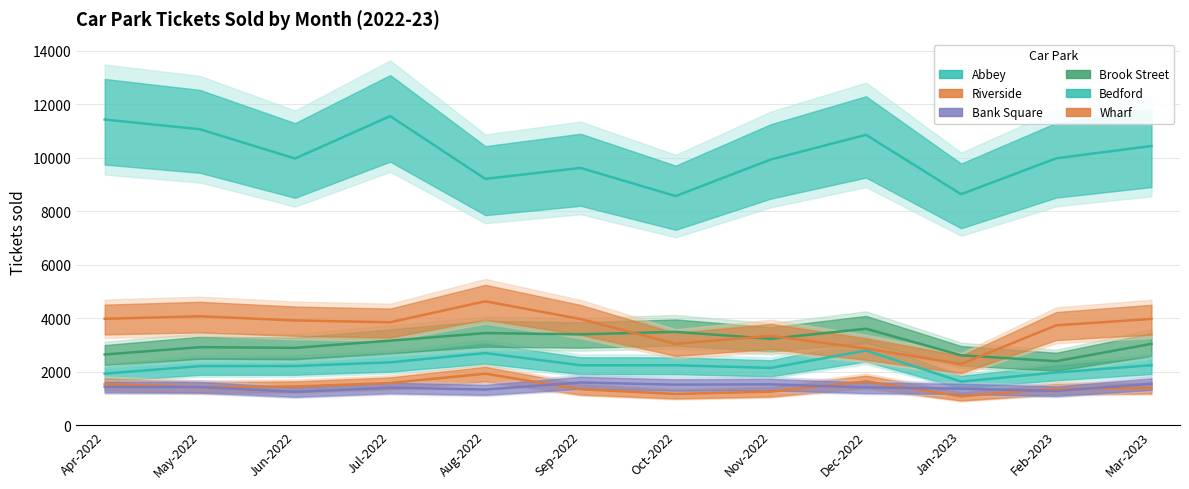

What is the highest value of the Bank Square series?

1603